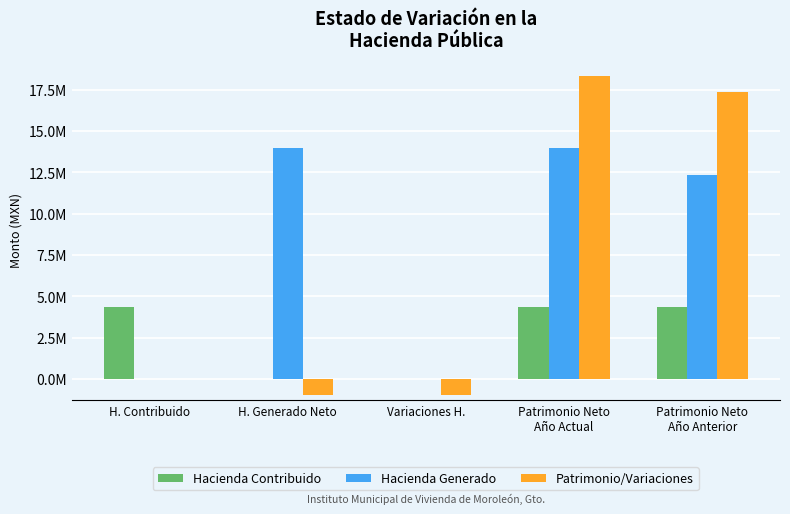

The Hacienda Generado series shows 13987944.2 at H. Generado Neto. True or false?

True